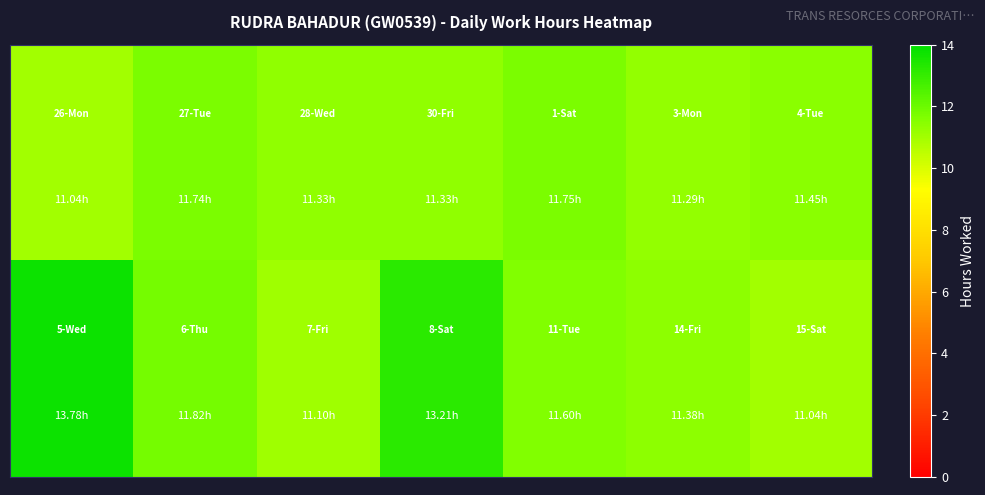

At how many categories does at least one series exceed 11?

7